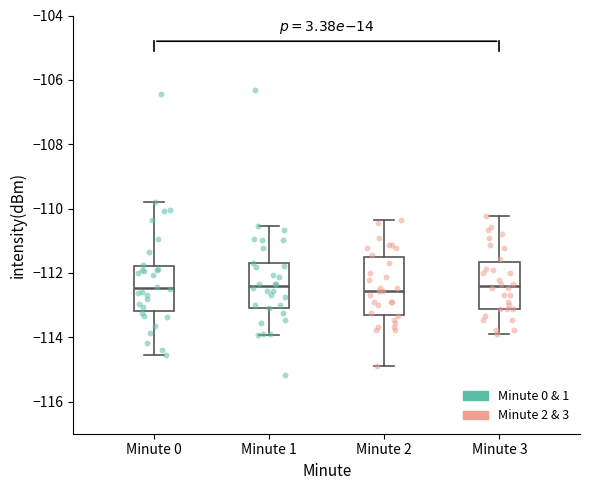

Which box is the tallest, from its lower edge to its upper edge?

Minute 2